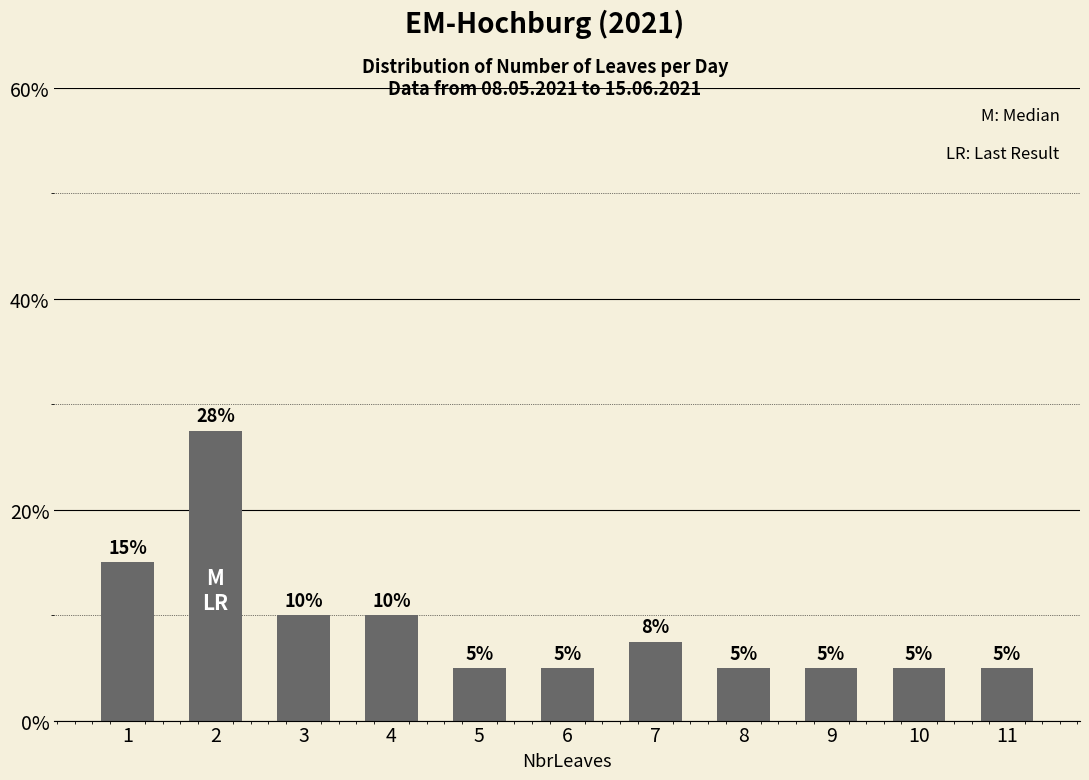

What is the difference between the values at 4 and 7?

2.5